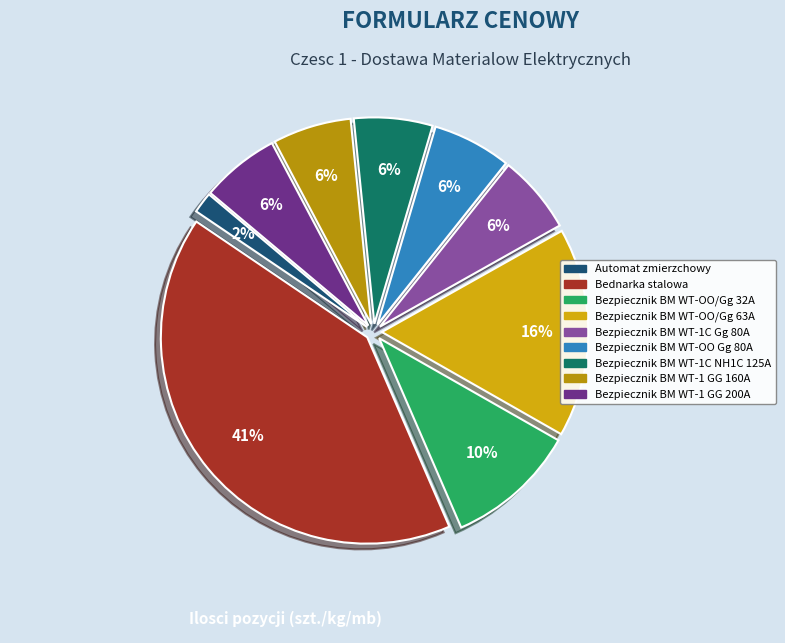

What is the ratio of the value at Bezpiecznik BM WT-1C NH1C 125A to the value at Bezpiecznik BM WT-1 GG 160A?

1.0